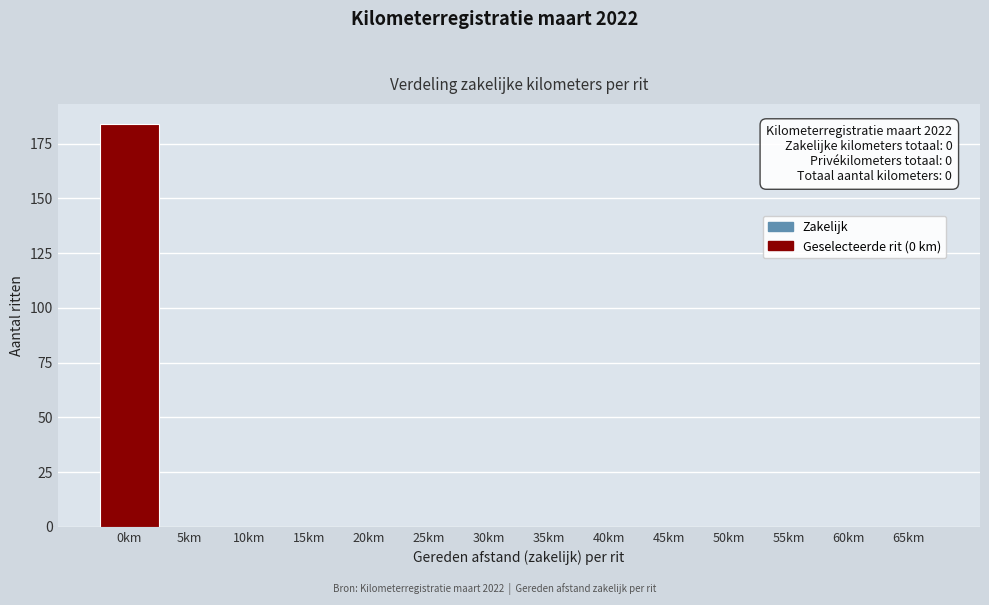

Reading right to left, transcribe all the data shown in this chart.

65km=0	60km=0	55km=0	50km=0	45km=0	40km=0	35km=0	30km=0	25km=0	20km=0	15km=0	10km=0	5km=0	0km=184